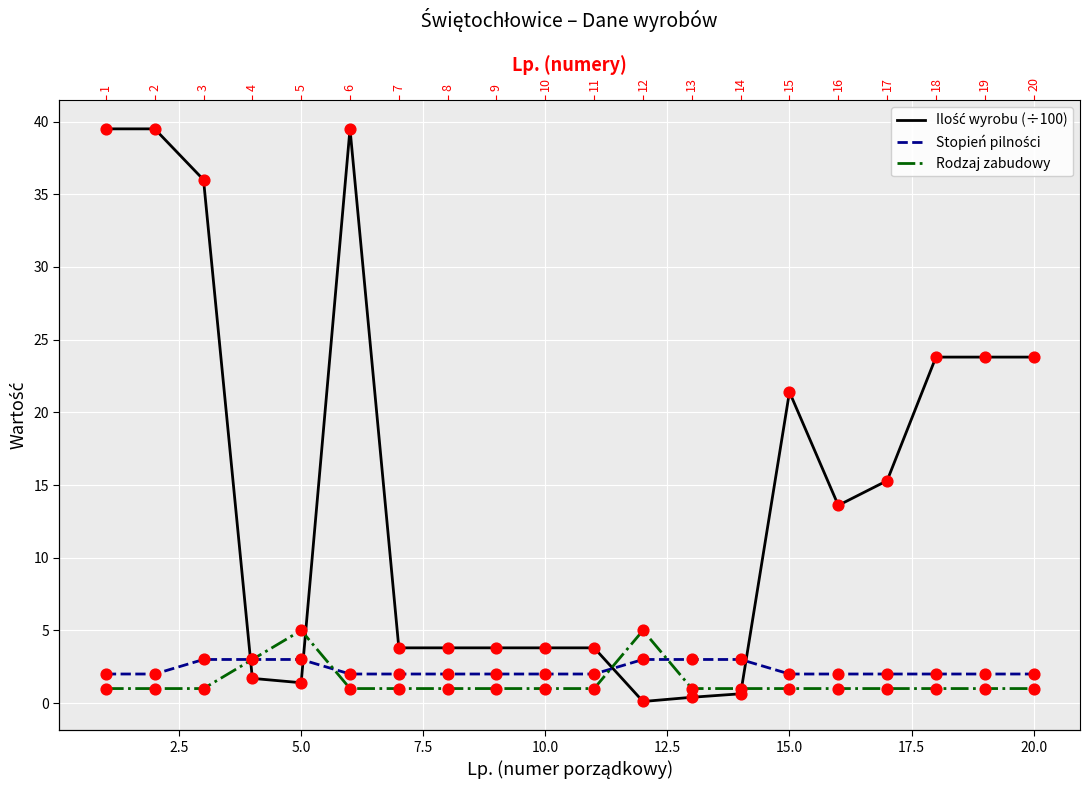

Which series reaches the minimum Y coordinate?

Ilość wyrobu (÷100)